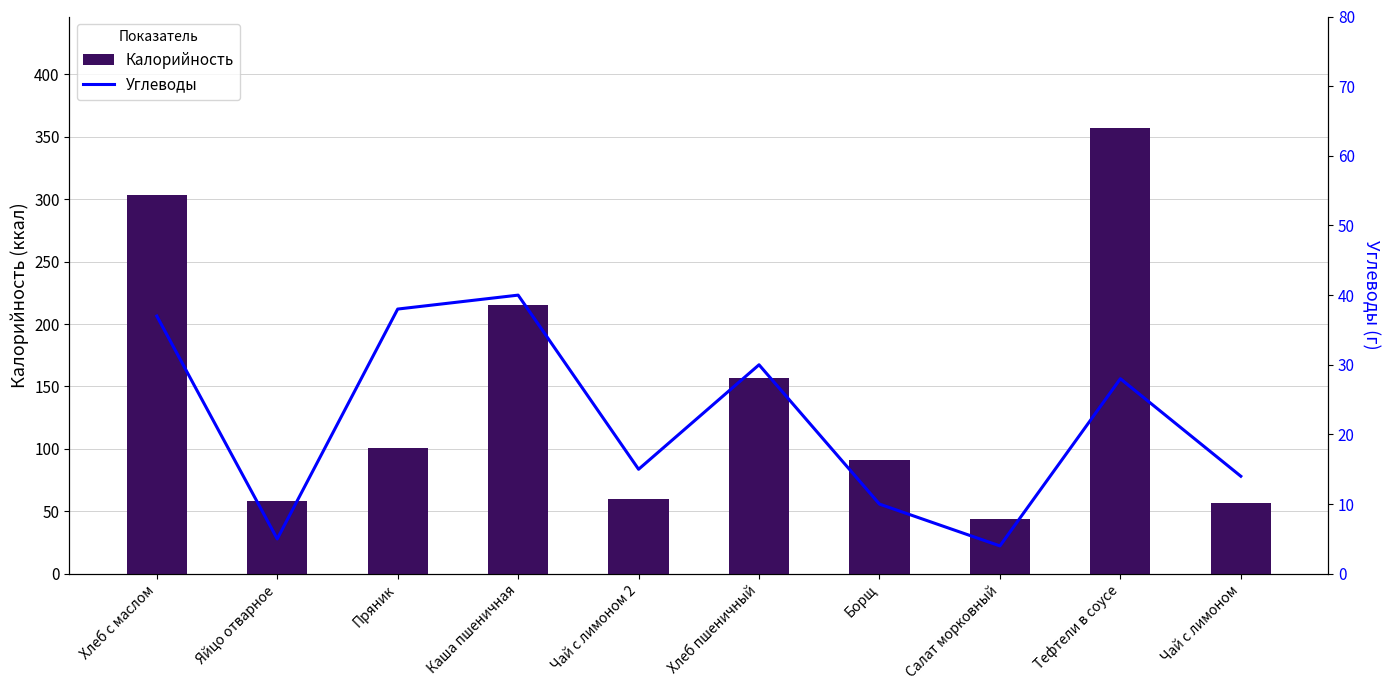

True or false: Калорийность has a value of 101 at Пряник.

True